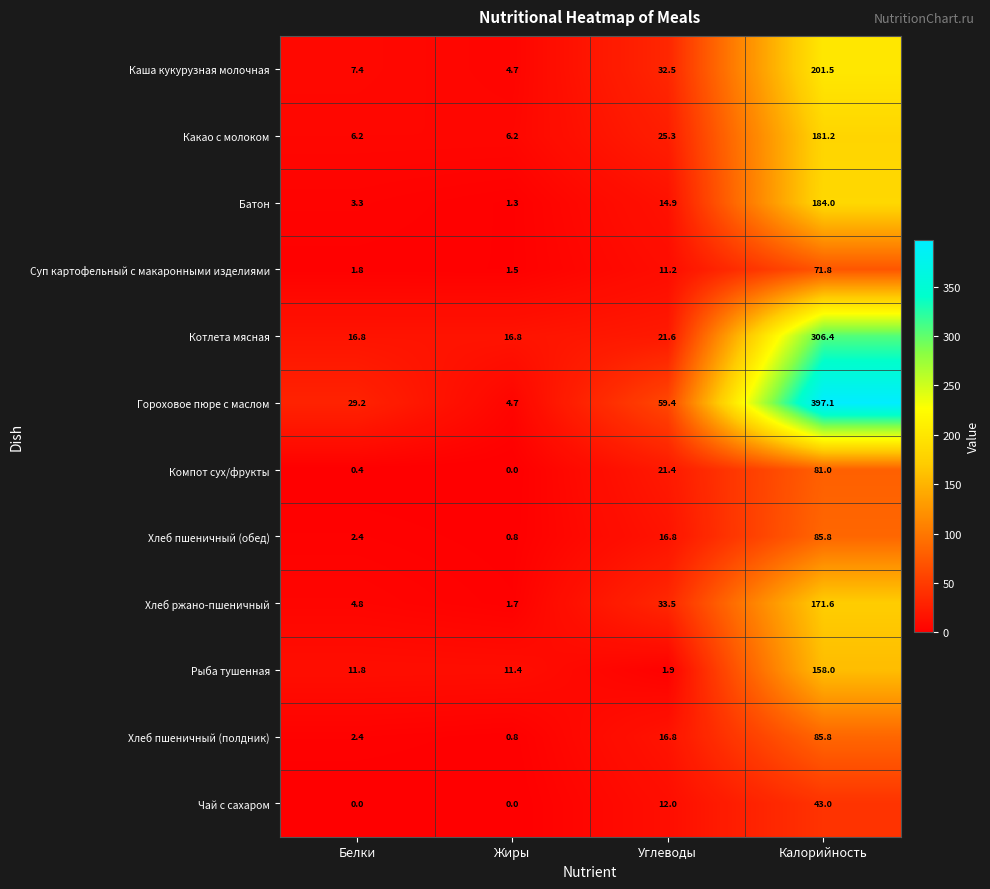

What is the average value of the Суп картофельный с макаронными изделиями series?

21.6